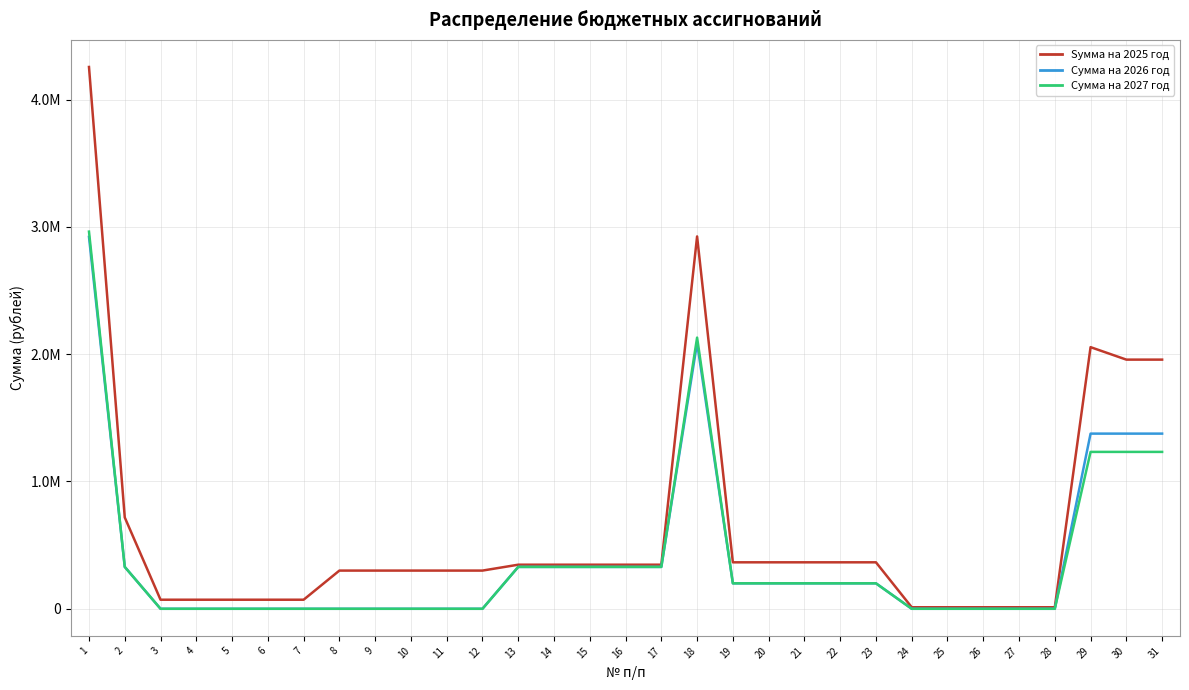

What is the sum of the Сумма на 2027 год values at 27 and 18?

2129916